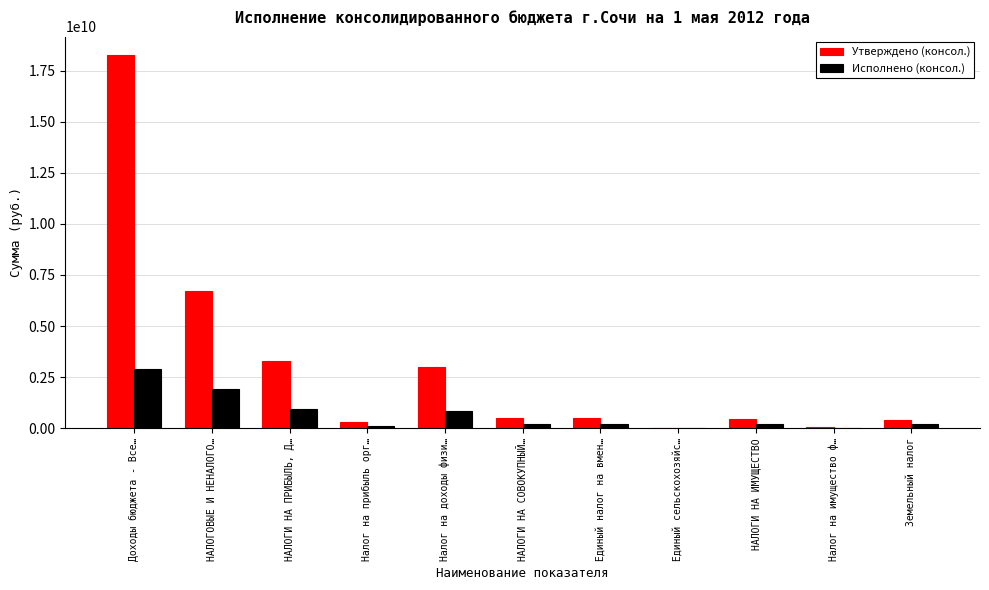

How many groups of bars are there?

11